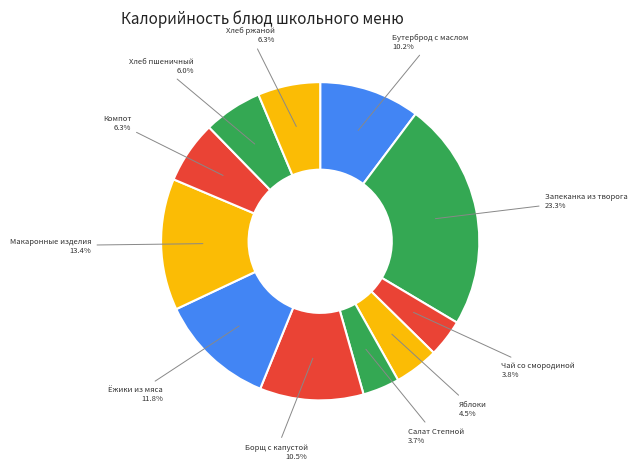

What is the largest slice in the pie chart?

Запеканка из творога